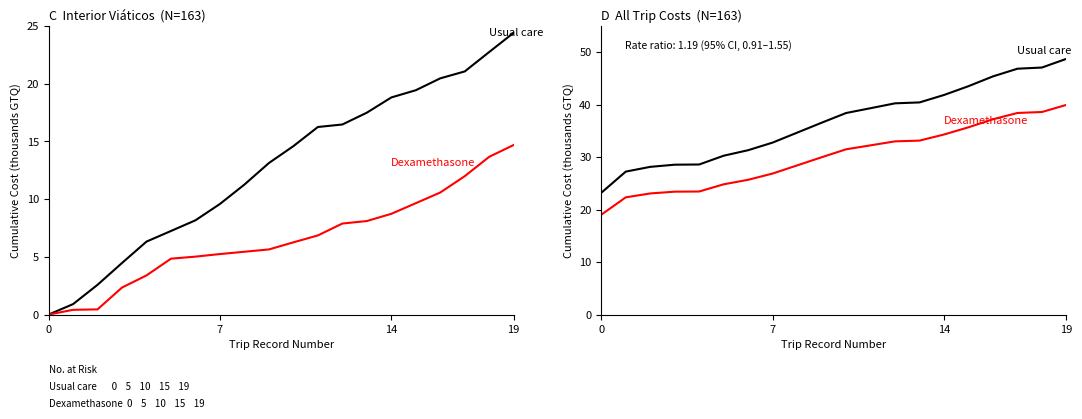

What is the label of the 13th point from the right?

7